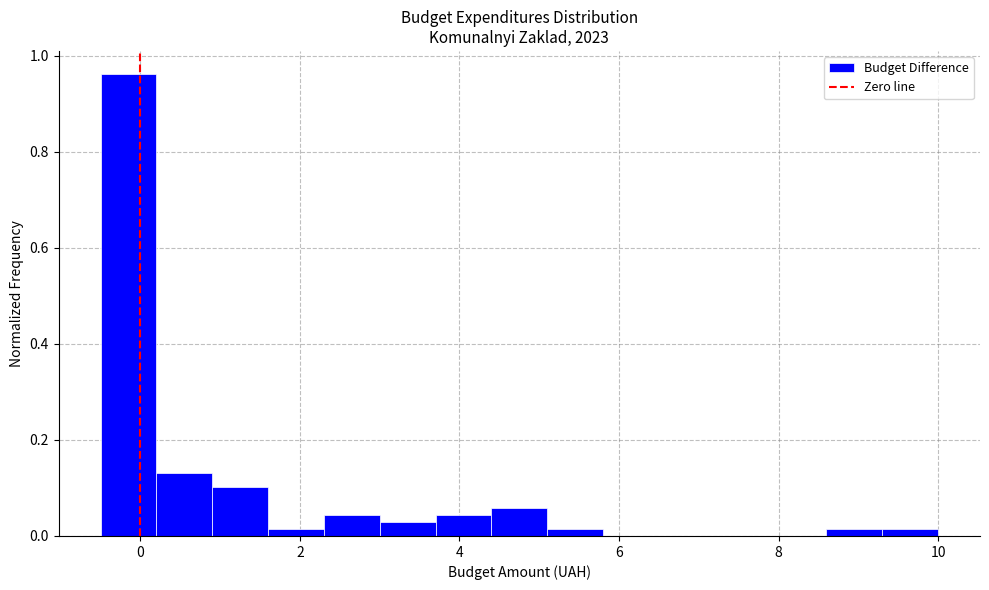

Around what value on the x-axis is the tallest bar? Give the approximate position of its centre, as read against the axis.

-0.2